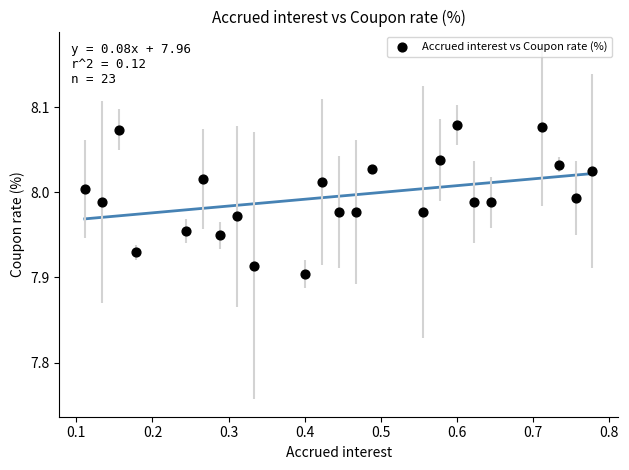

What is the range of X values (max minus min)?

0.7